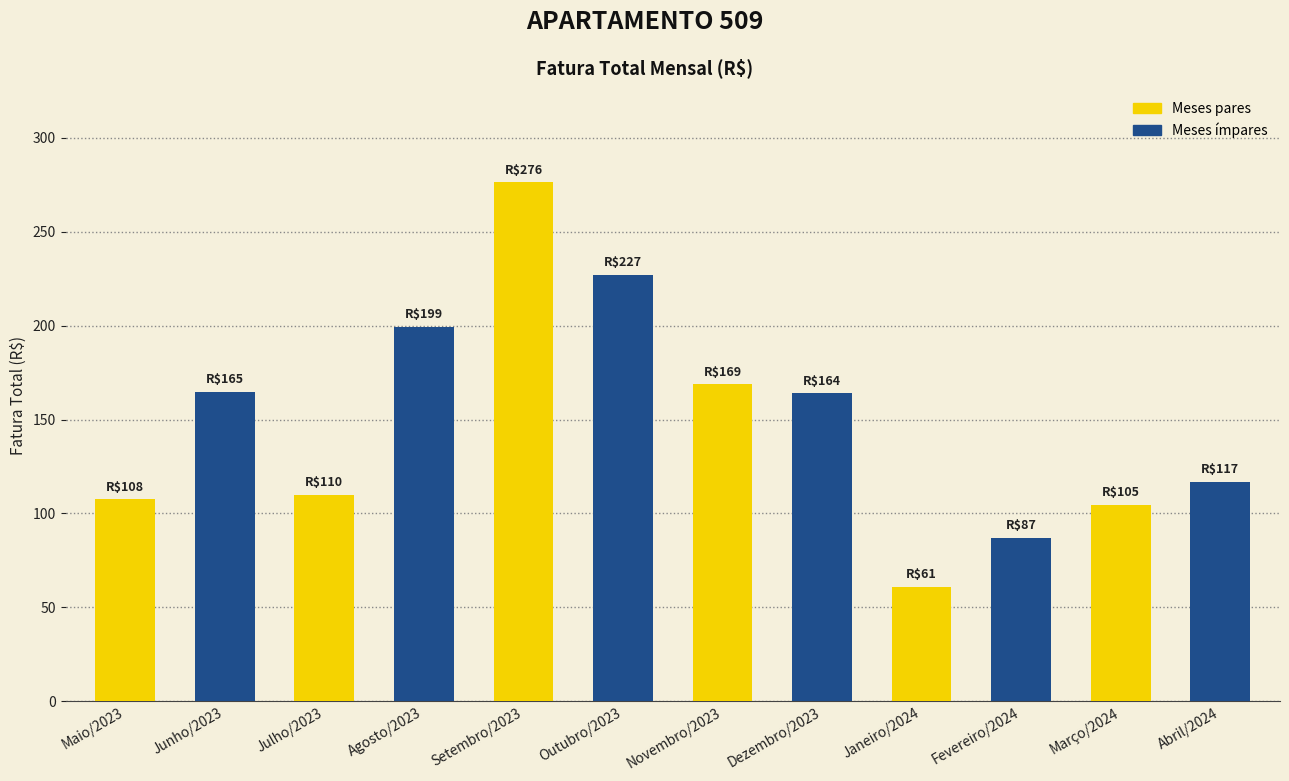

What value does the data have at Agosto/2023?

199.3